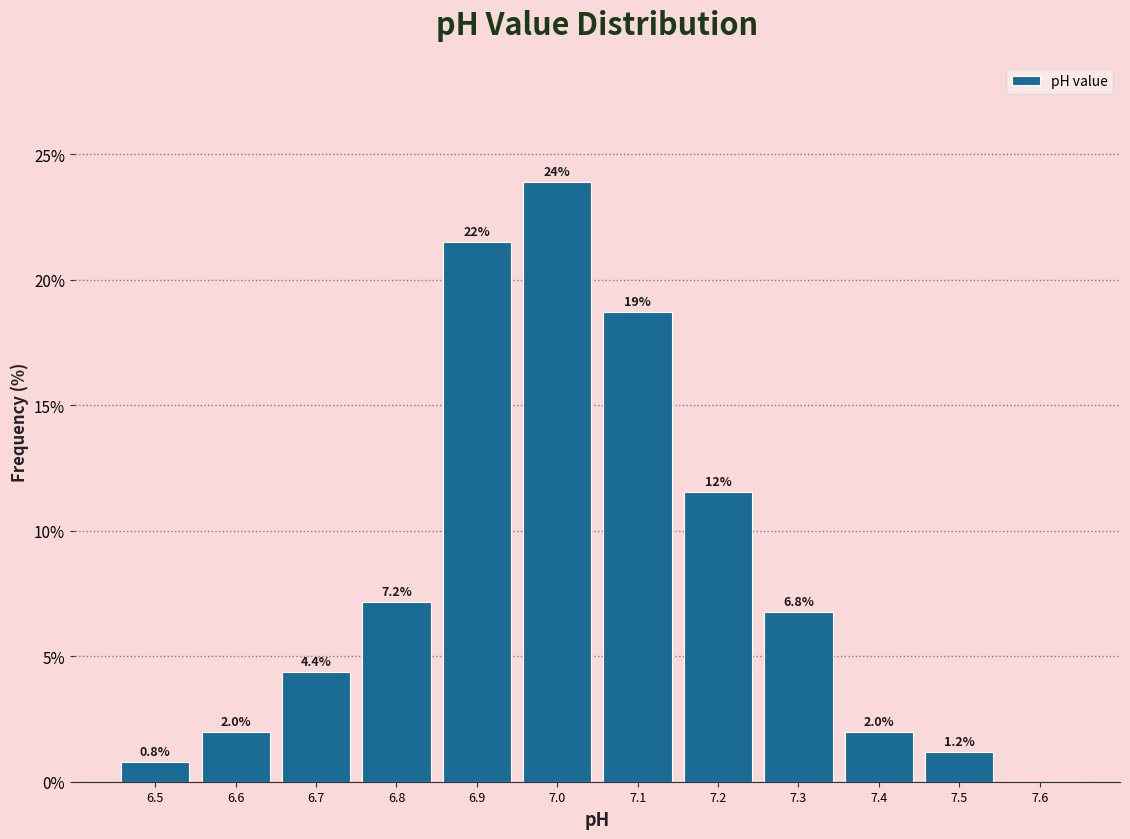

Which range on the x-axis has the tallest bar?

6.95 to 7.05